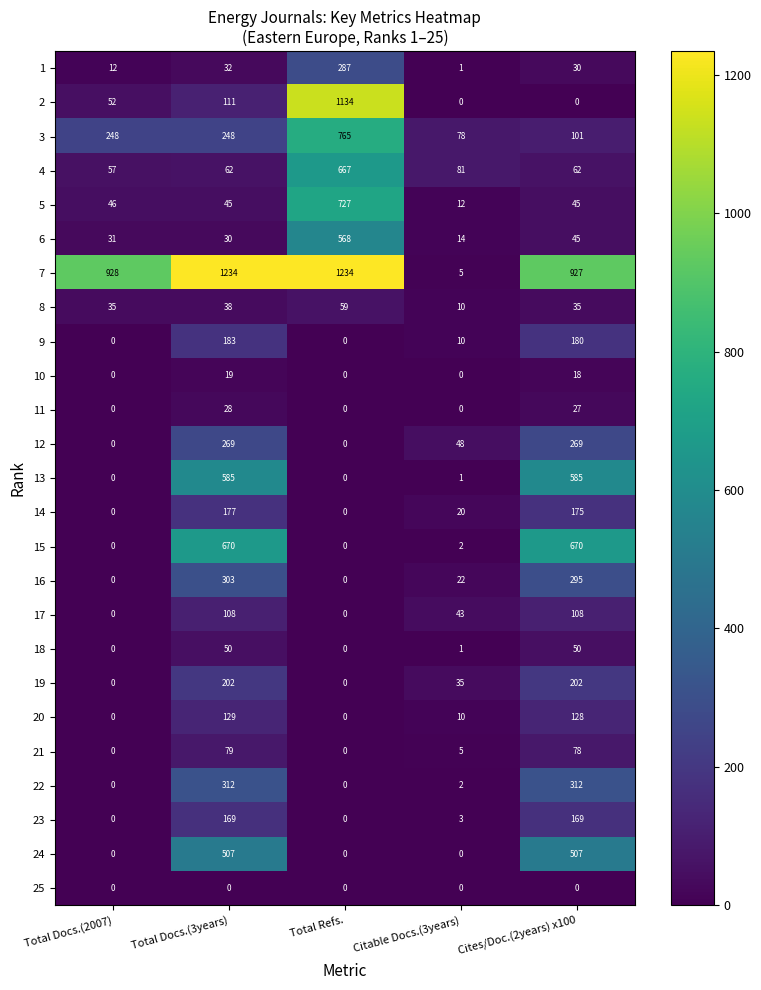

Which series has the largest total across all categories?

7